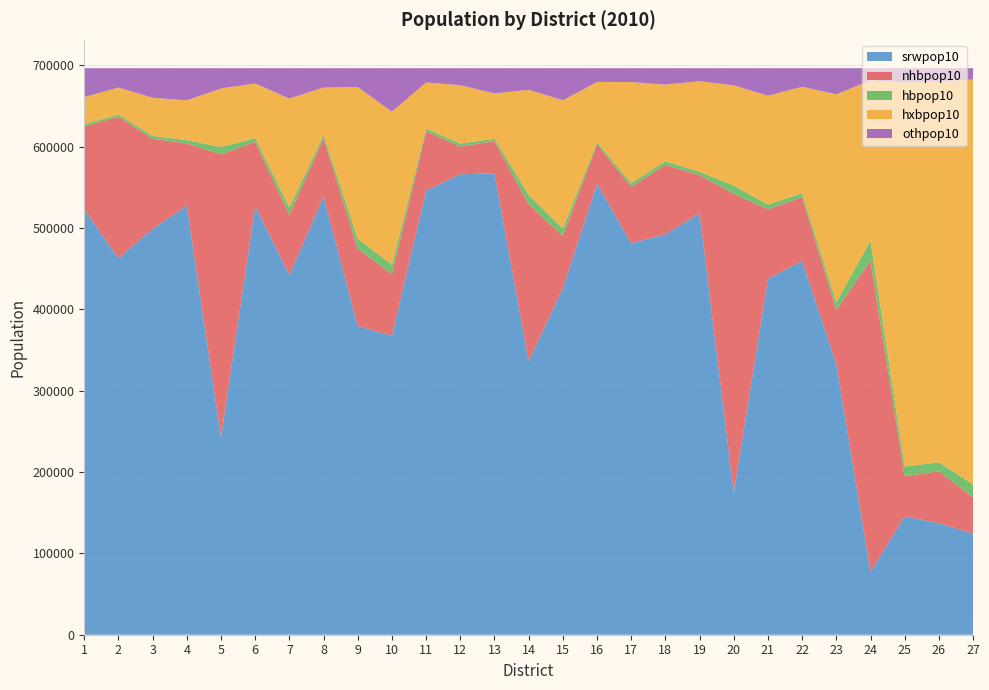

Reading right to left, transcribe all the data shown in this chart.

srwpop10: 27=124385	26=137081	25=145491	24=77401	23=332758	22=459545	21=437398	20=174583	19=518121	18=492312	17=481094	16=554547	15=425795	14=336302	13=567023	12=565915	11=545771	10=367411	9=379493	8=538737	7=442162	6=527070	5=242545	4=527411	3=498797	2=462748	1=522826
nhbpop10: 27=44622	26=63745	25=49338	24=382408	23=66478	22=78072	21=85535	20=367418	19=46759	18=85372	17=69199	16=48349	15=64289	14=192885	13=39707	12=33998	11=73069	10=75955	9=94905	8=71495	7=73892	6=78752	5=347930	4=76565	3=110670	2=173861	1=102103
hbpop10: 27=15592	26=11100	25=11923	24=24603	23=9300	22=4965	21=5863	20=10017	19=4142	18=4306	17=4584	16=2731	15=9097	14=11637	13=2886	12=3753	11=3407	10=11652	9=12267	8=4009	7=9057	6=4467	5=9044	4=3989	3=3537	2=2763	1=2601
hxbpop10: 27=497764	26=468074	25=472138	24=196988	23=255634	22=130841	21=133707	20=123179	19=111299	18=94132	17=124395	16=73828	15=157604	14=128990	13=55725	12=71724	11=56559	10=187883	9=186480	8=58237	7=133867	6=67261	5=71886	4=48821	3=46960	2=33156	1=33382
othpop10: 27=13982	26=16345	25=17455	24=14944	23=32174	22=22922	21=33841	20=21148	19=16024	18=20223	17=17073	16=16890	15=39560	14=26531	13=31003	12=20955	11=17539	10=53444	9=23200	8=23867	7=37367	6=18794	5=24940	4=39559	3=36381	2=23817	1=35433